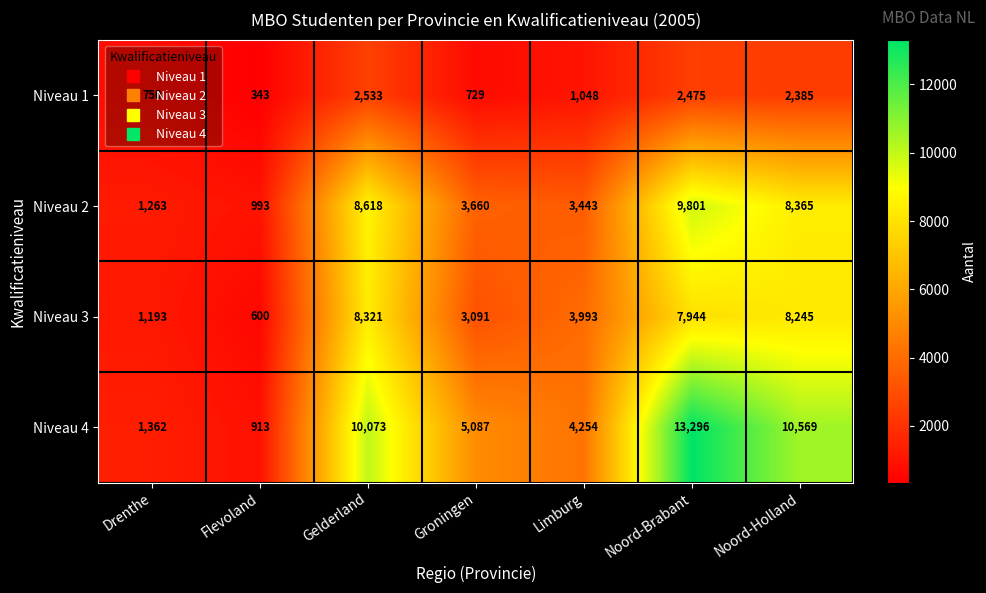

True or false: Niveau 1 has a value of 564 at Flevoland.

False